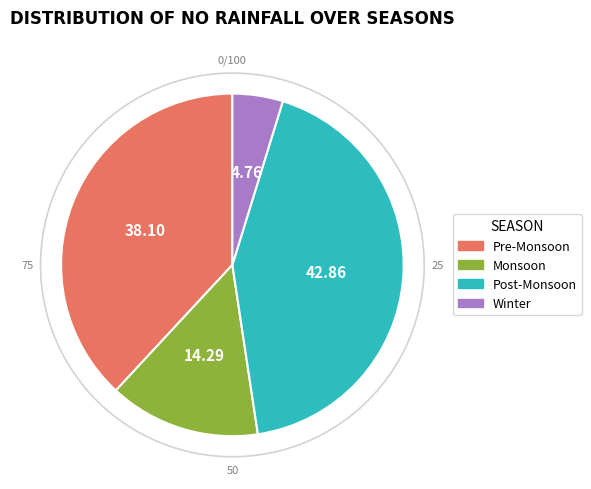

Approximately how many times larger is the value at Pre-Monsoon compared to Monsoon?

2.7